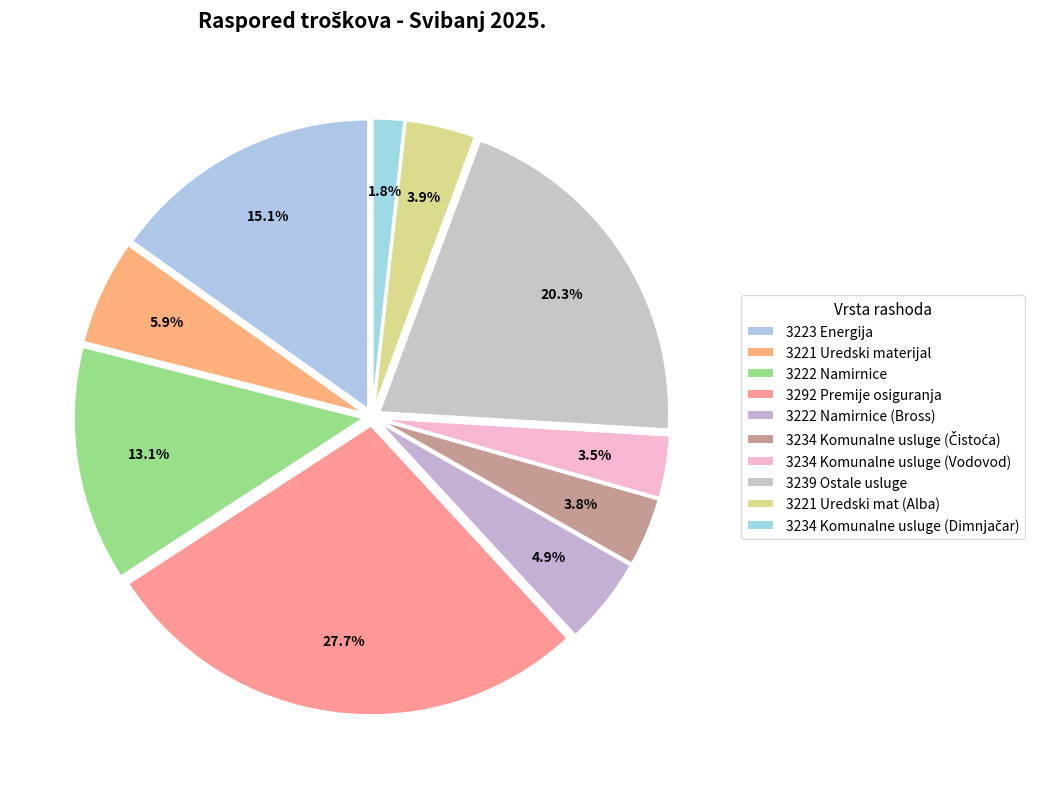

How much of the chart is everything except 3222 Namirnice (Bross)?

95.1%